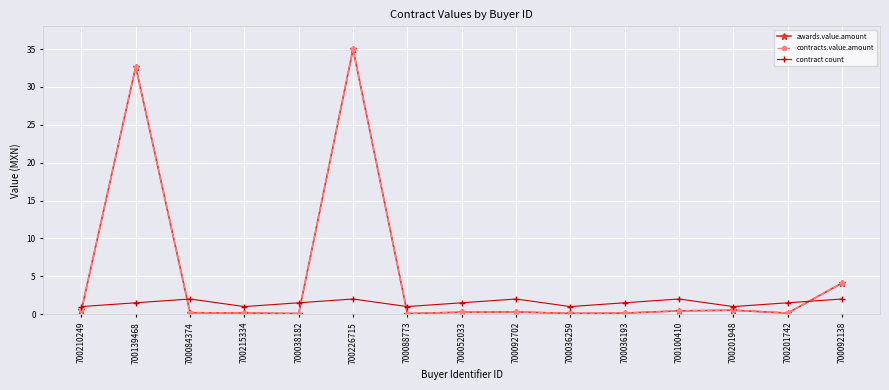

Reading left to right, extract all data points from this chart.

awards.value.amount: 0.5	32.7	0.2	0.1	0.1	35.0	0.1	0.3	0.3	0.1	0.1	0.4	0.5	0.1	4.1
contracts.value.amount: 0.5	32.7	0.2	0.1	0.1	35.0	0.1	0.3	0.3	0.1	0.1	0.4	0.5	0.1	4.1
contract count: 1.0	1.5	2.0	1.0	1.5	2.0	1.0	1.5	2.0	1.0	1.5	2.0	1.0	1.5	2.0